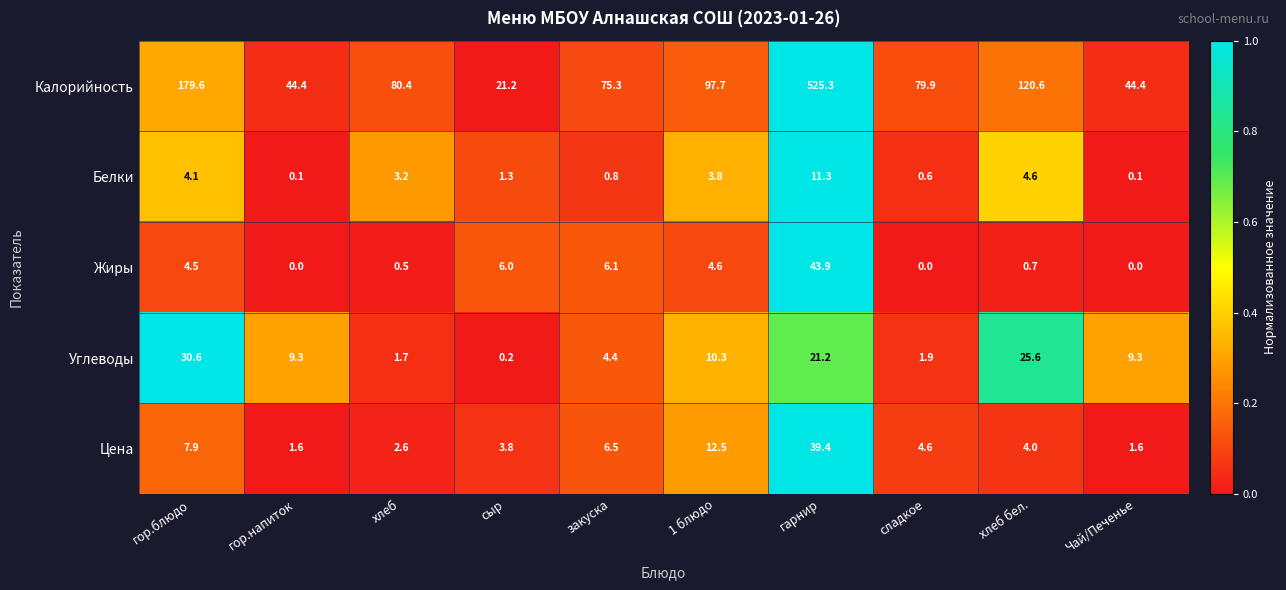

What is the difference between the maximum and minimum values in the Жиры series?

43.9